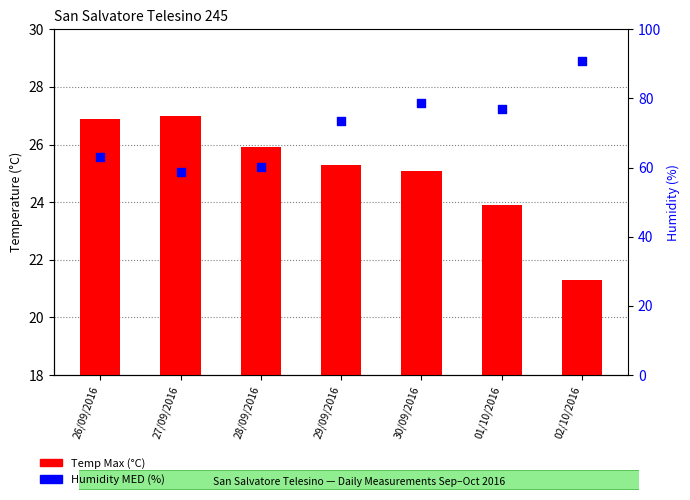

What is the total value across all series at 02/10/2016?

112.0